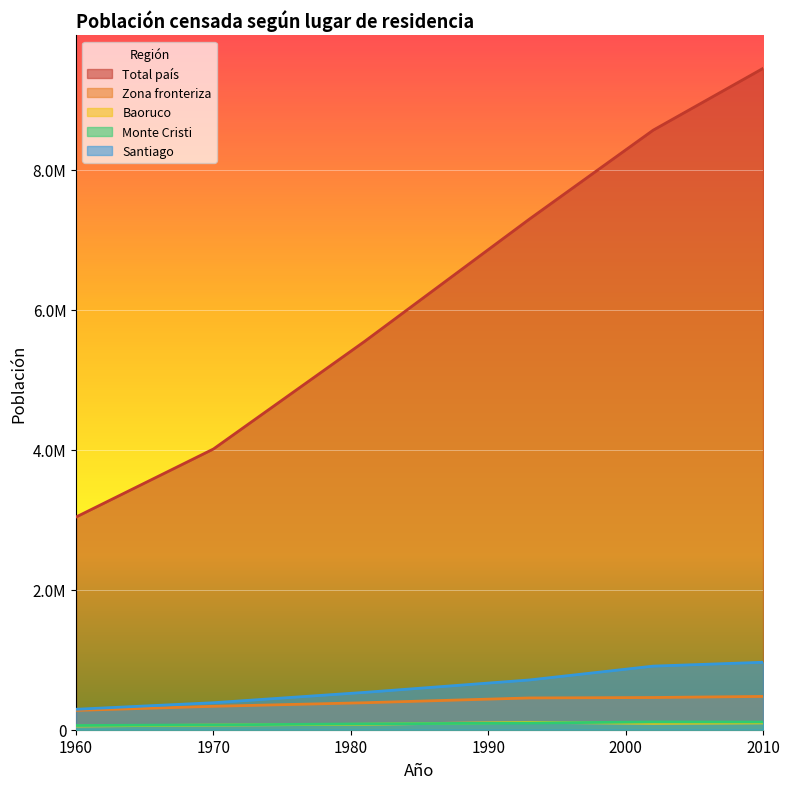

How many lines are shown in the chart?

5